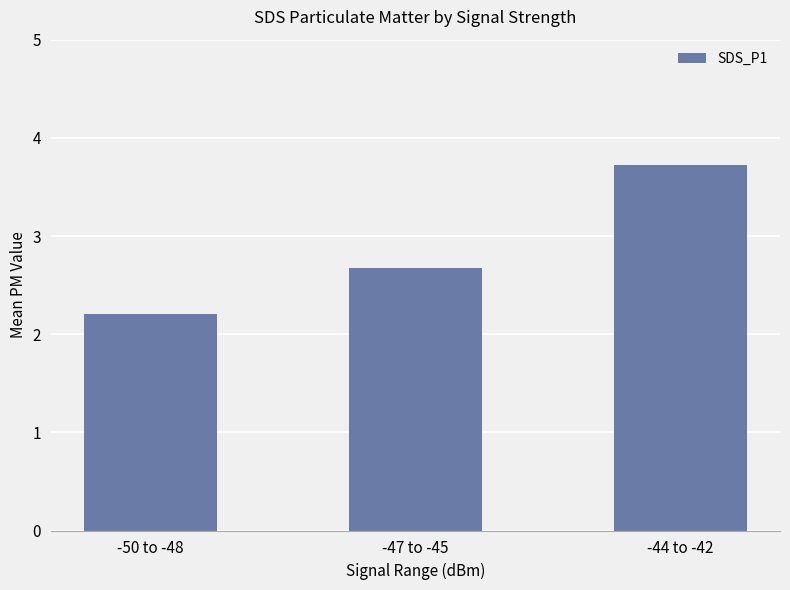

Does the chart contain stacked bars?

No